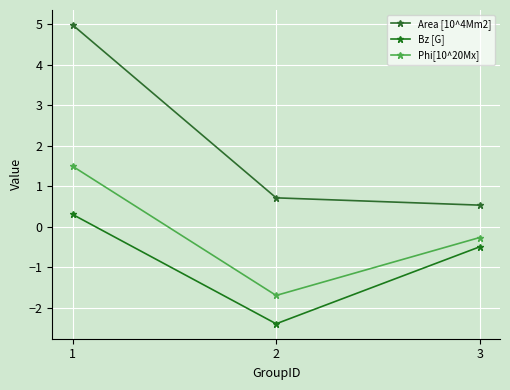

Reading left to right, transcribe all the data shown in this chart.

Area [10^4Mm2]: 1=5.0	2=0.7	3=0.5
Bz [G]: 1=0.3	2=-2.4	3=-0.5
Phi[10^20Mx]: 1=1.5	2=-1.7	3=-0.3